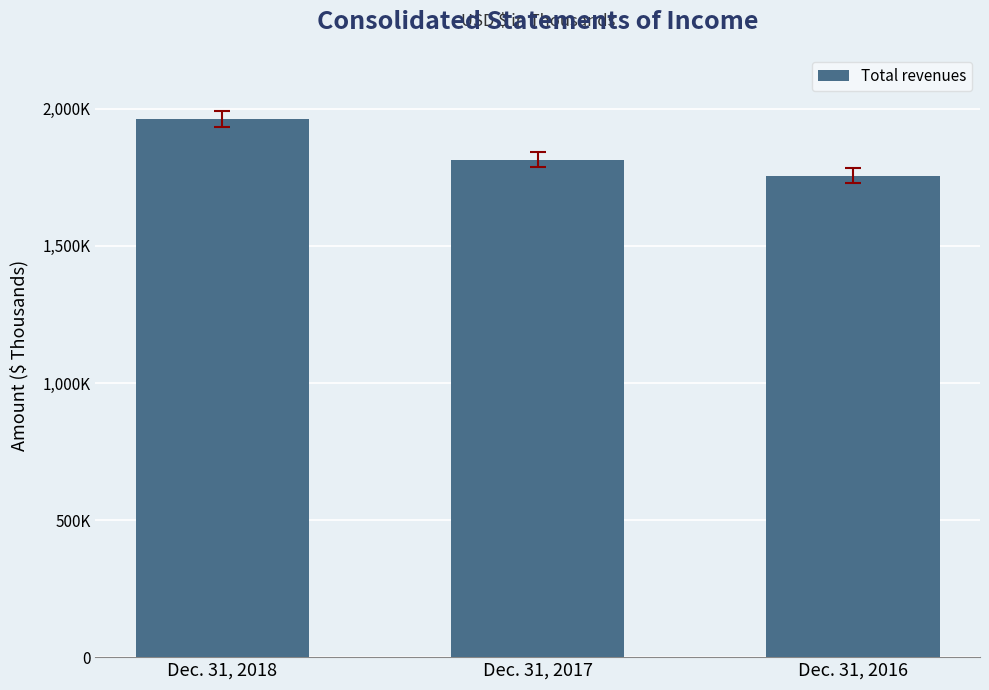

True or false: the data shows 1961757 at Dec. 31, 2018.

True